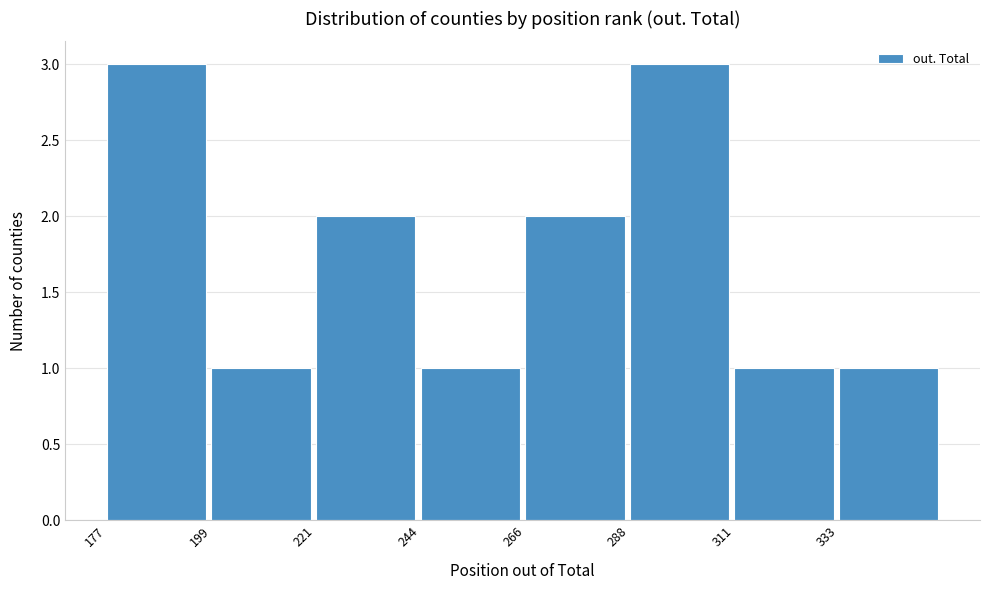

Reading left to right, list every bar in this chart as the range it spans on the x-axis followed by its height. Neither the bar edges nor the heights are printed on the chart, so give them approximately, as read against the axes.

175 to 200: 3
200 to 220: 1
220 to 245: 2
245 to 265: 1
265 to 290: 2
290 to 310: 3
310 to 335: 1
335 to 355: 1